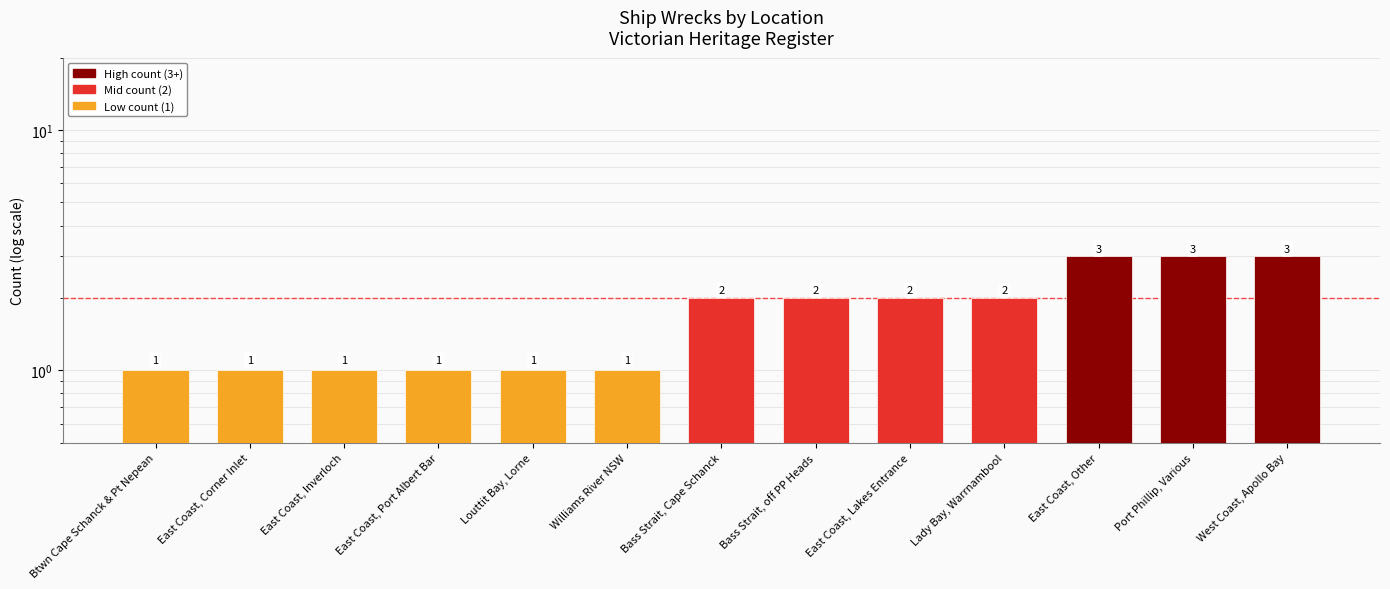

What position from the left is East Coast, Inverloch?

3